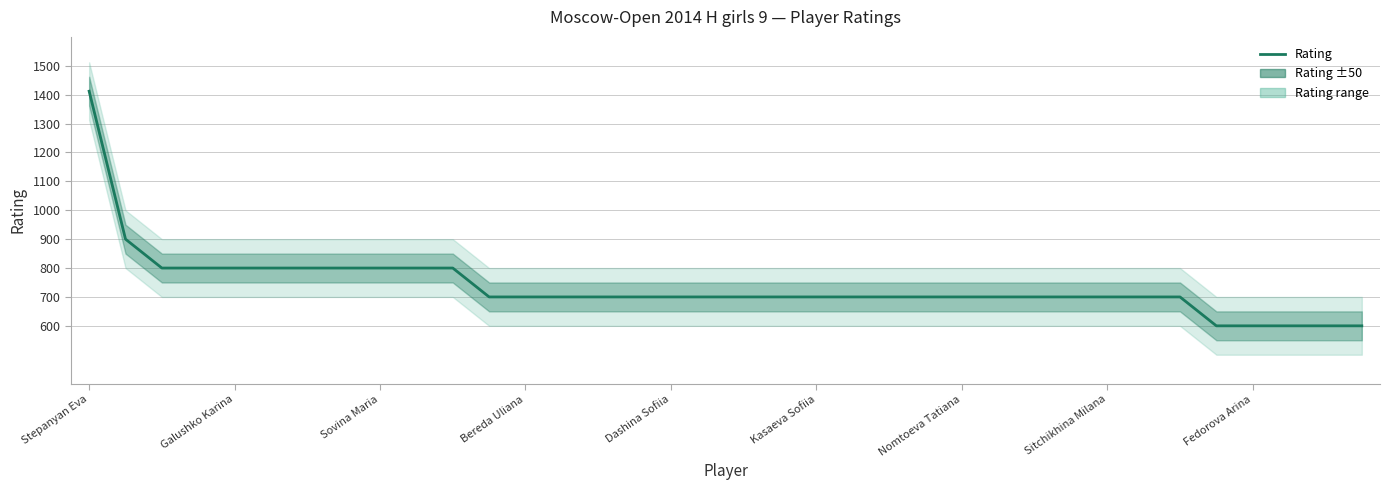

What value does the data have at 35, to the nearest 50?

600